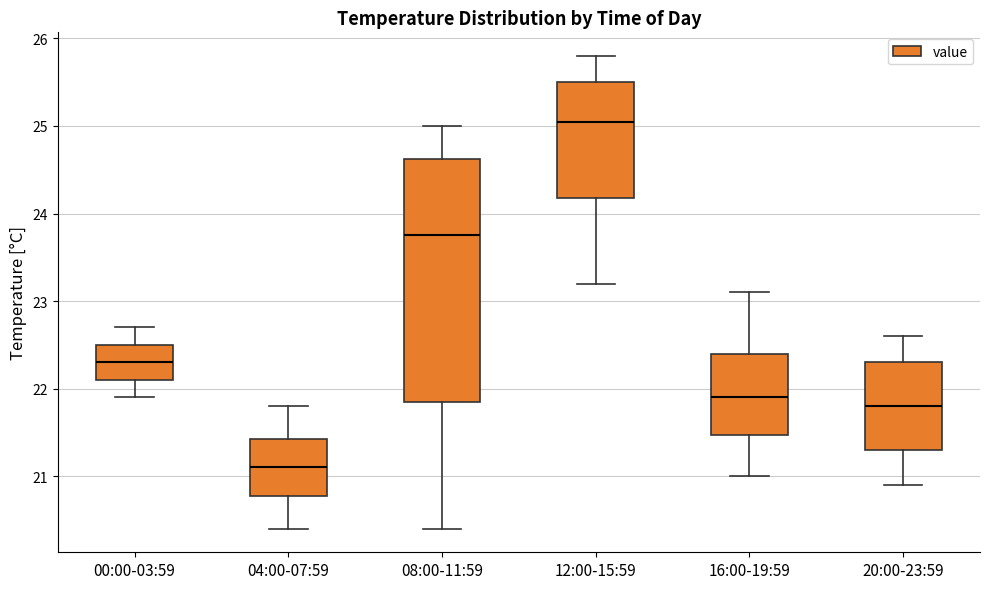

Reading left to right, read every box against the y-axis: the position of its median line, the range the box covers, and the ends of its whiskers. The values are not printed on the chart, so give them approximately, as read against the axis.

00:00-03:59: median 22.3, box 22.1 to 22.5, whiskers 21.9 to 22.7
04:00-07:59: median 21.1, box 20.8 to 21.4, whiskers 20.4 to 21.8
08:00-11:59: median 23.8, box 21.9 to 24.6, whiskers 20.4 to 25.0
12:00-15:59: median 25.1, box 24.2 to 25.5, whiskers 23.2 to 25.8
16:00-19:59: median 21.9, box 21.5 to 22.4, whiskers 21.0 to 23.1
20:00-23:59: median 21.8, box 21.3 to 22.3, whiskers 20.9 to 22.6